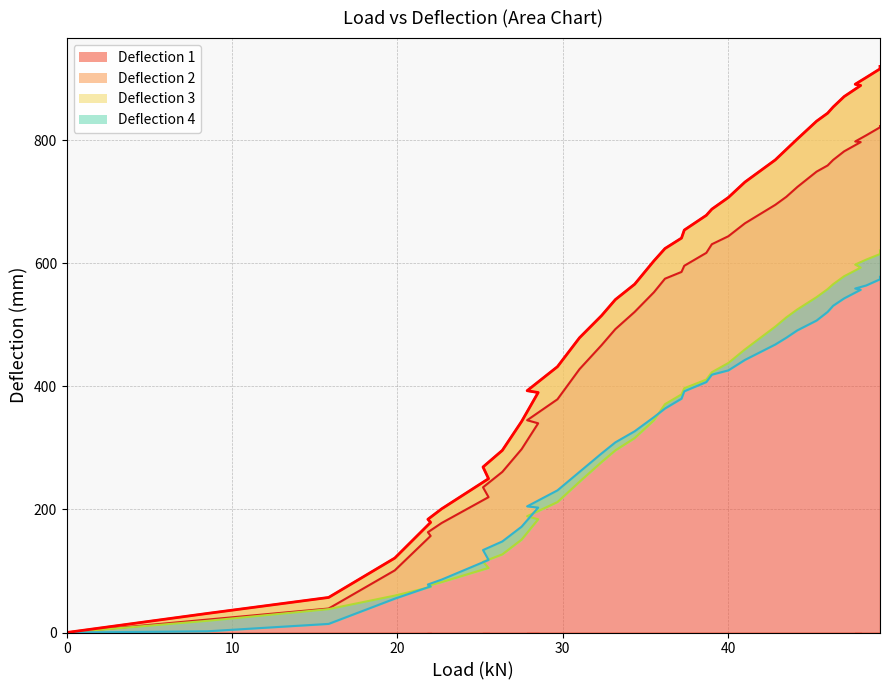

True or false: Deflection 4 has more than 1 interior local peaks.

False